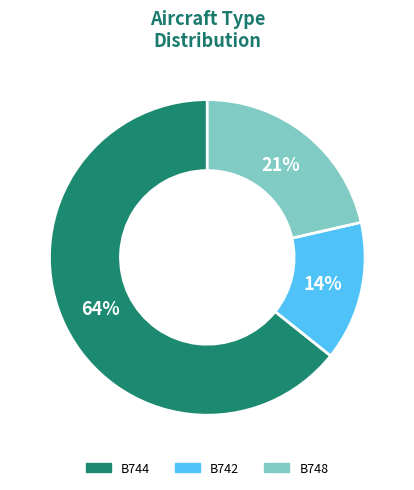

Which has a higher value, B748 or B742?

B748